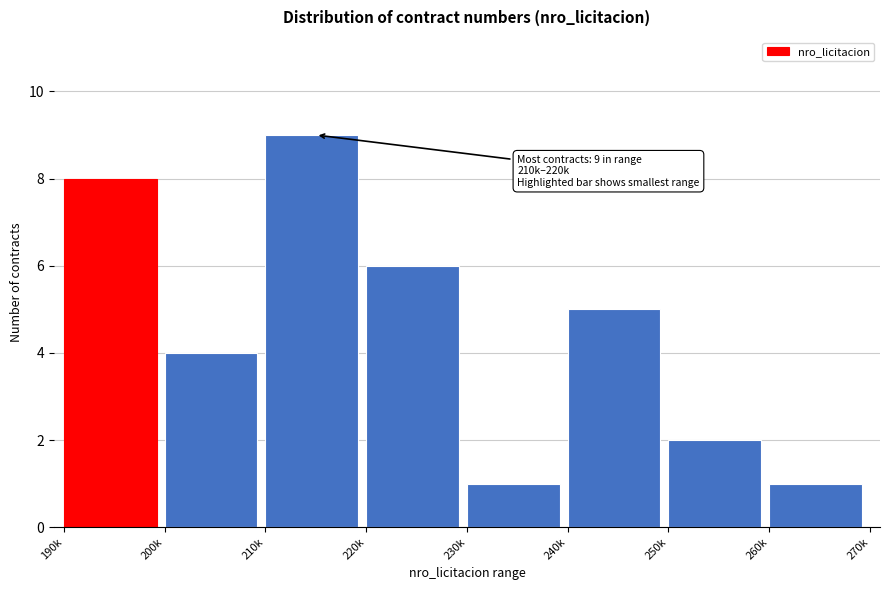

Reading left to right, extract all data points from this chart.

190k=8	200k=4	210k=9	220k=6	230k=1	240k=5	250k=2	260k=1